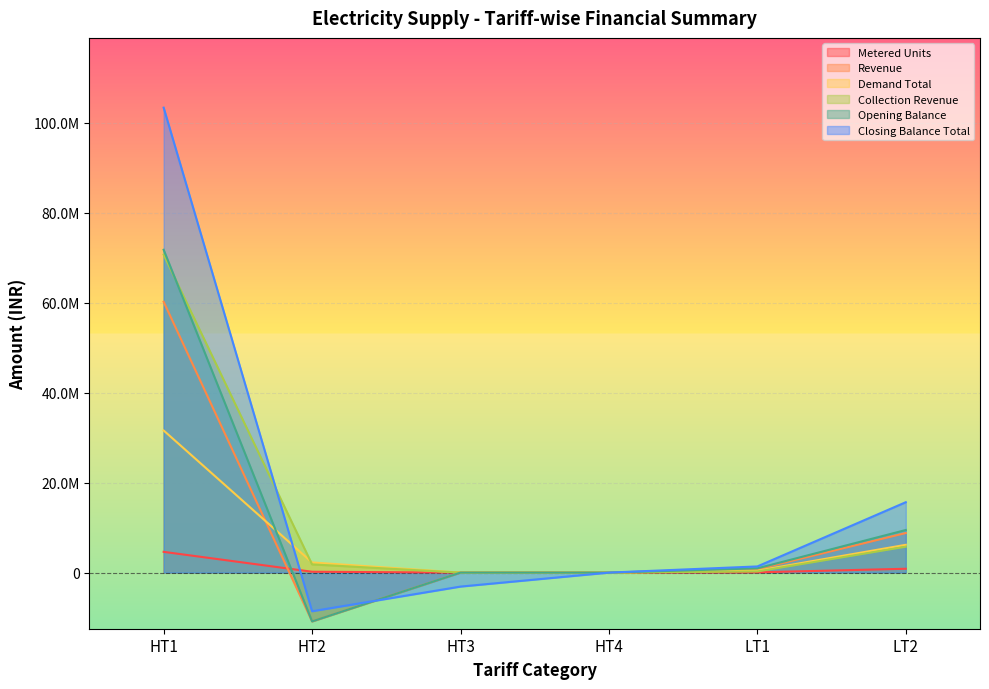

What are all the series names shown in the legend?

Metered Units, Revenue, Demand Total, Collection Revenue, Opening Balance, Closing Balance Total